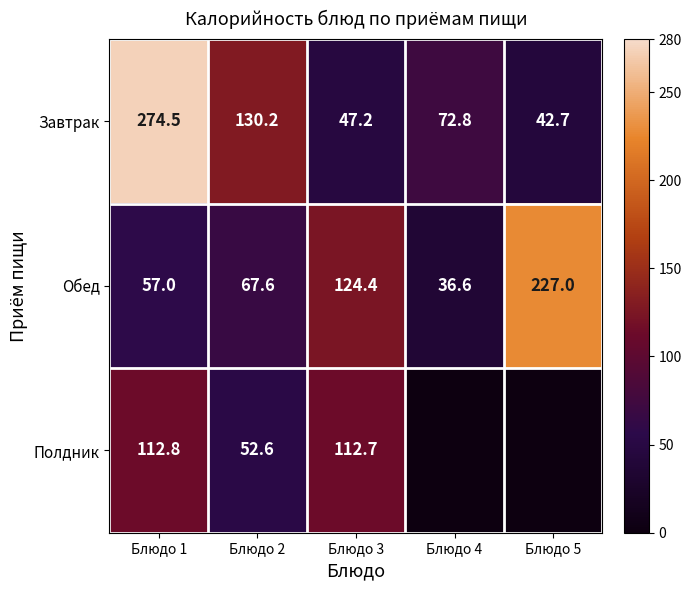

Rank the categories by Обед value from highest to lowest.

Блюдо 5, Блюдо 3, Блюдо 2, Блюдо 1, Блюдо 4